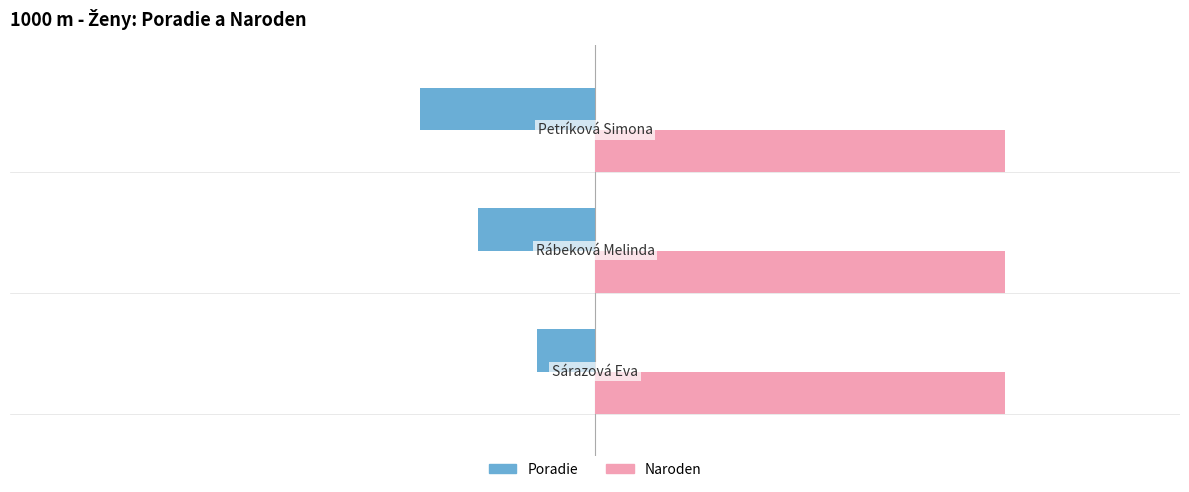

Rank the series by their average value, from highest to lowest.

Naroden, Poradie